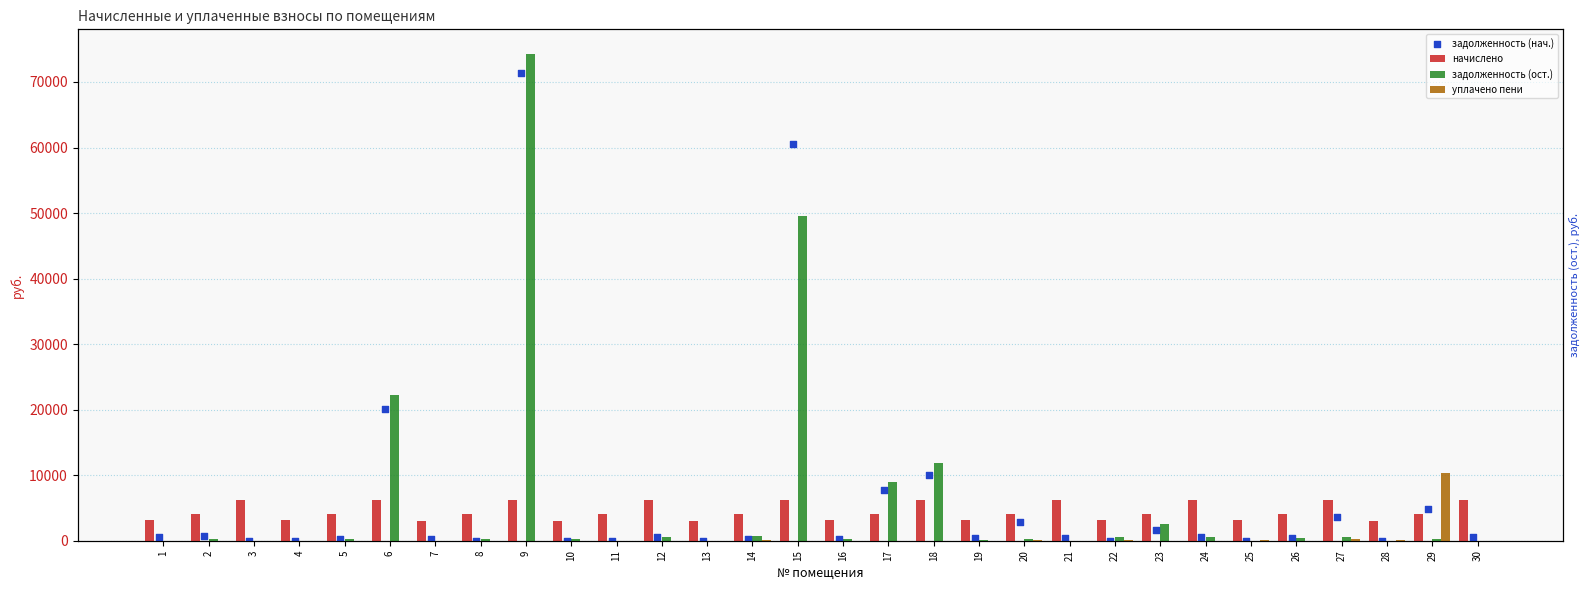

What are all the series names shown in the legend?

начислено, задолженность (ост.), уплачено пени, задолженность (нач.)